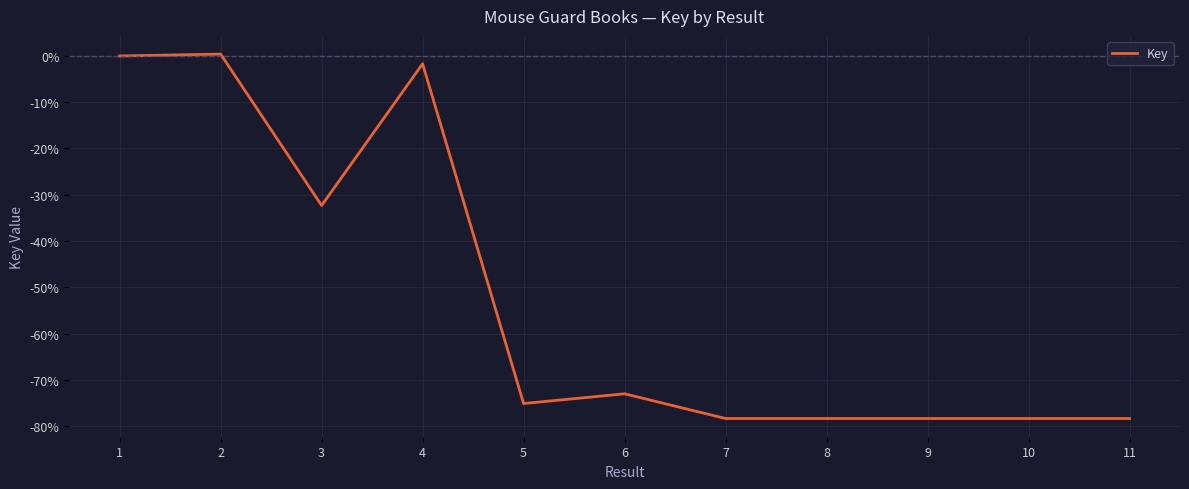

What is the difference between the values at 3 and 7?

46.0